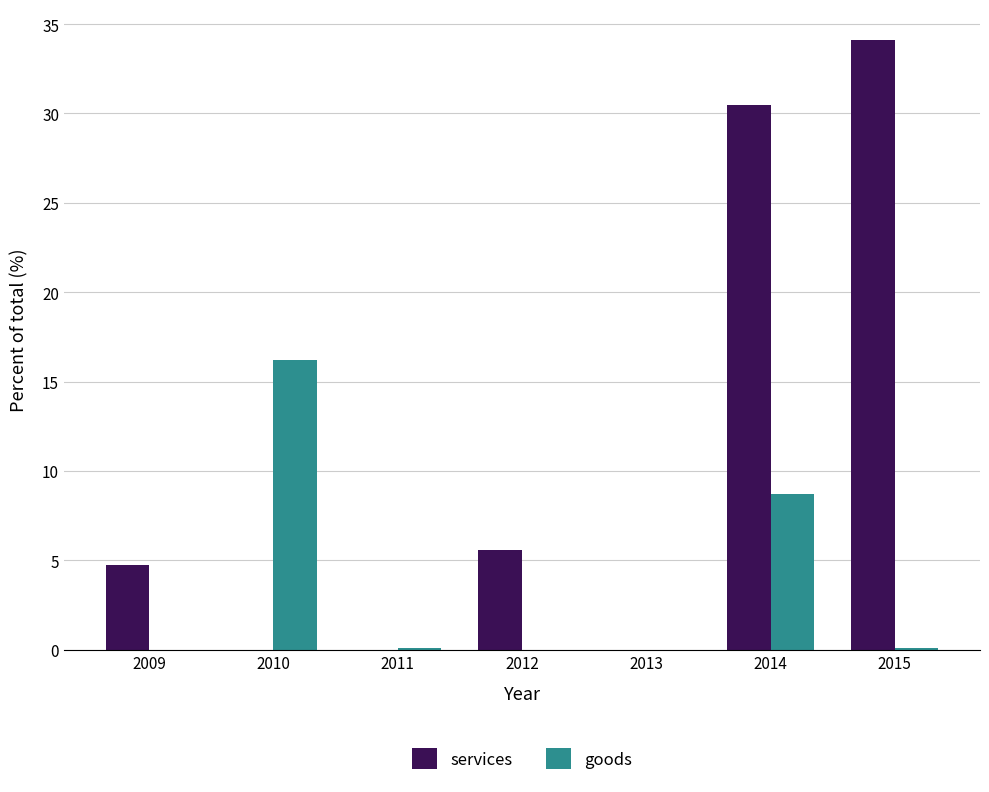

Between 2009 and 2011, which series saw the biggest shift?

services